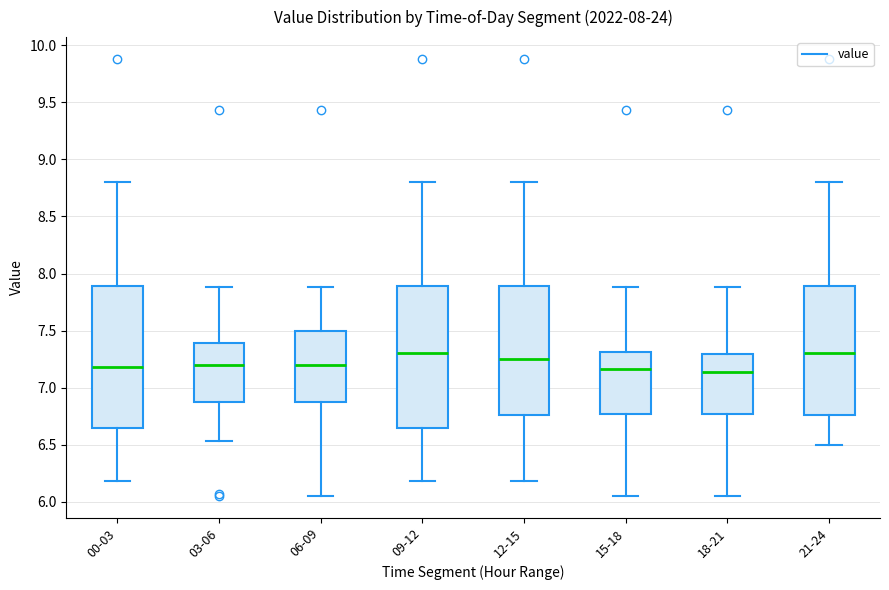

Where is the lower edge of the box for 15-18 on the y-axis? The values are not printed on the chart, so give them approximately, as read against the axis.

6.75